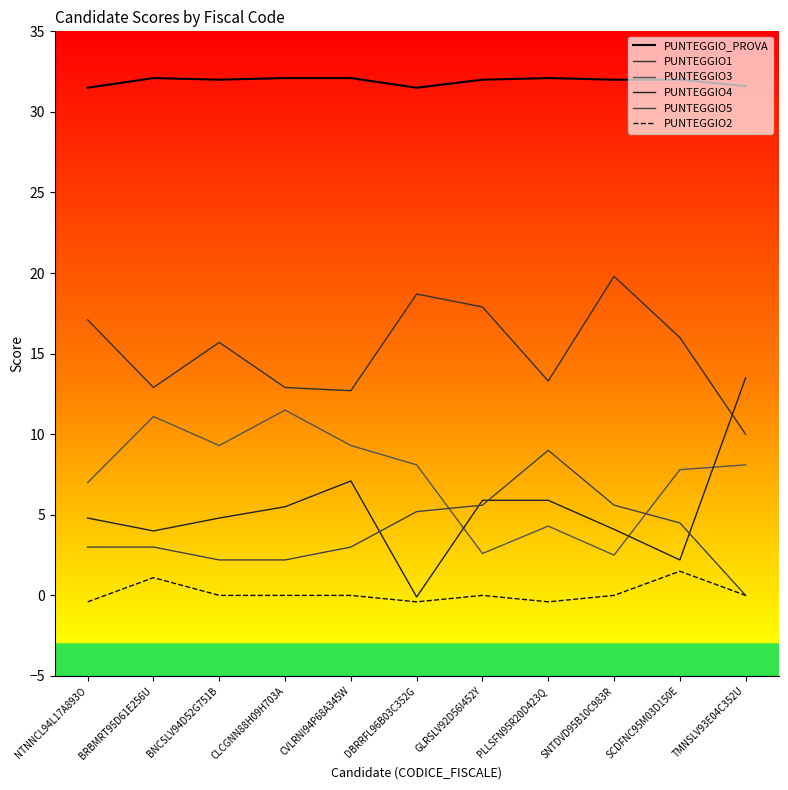

Which series has the widest spread of values?

PUNTEGGIO4